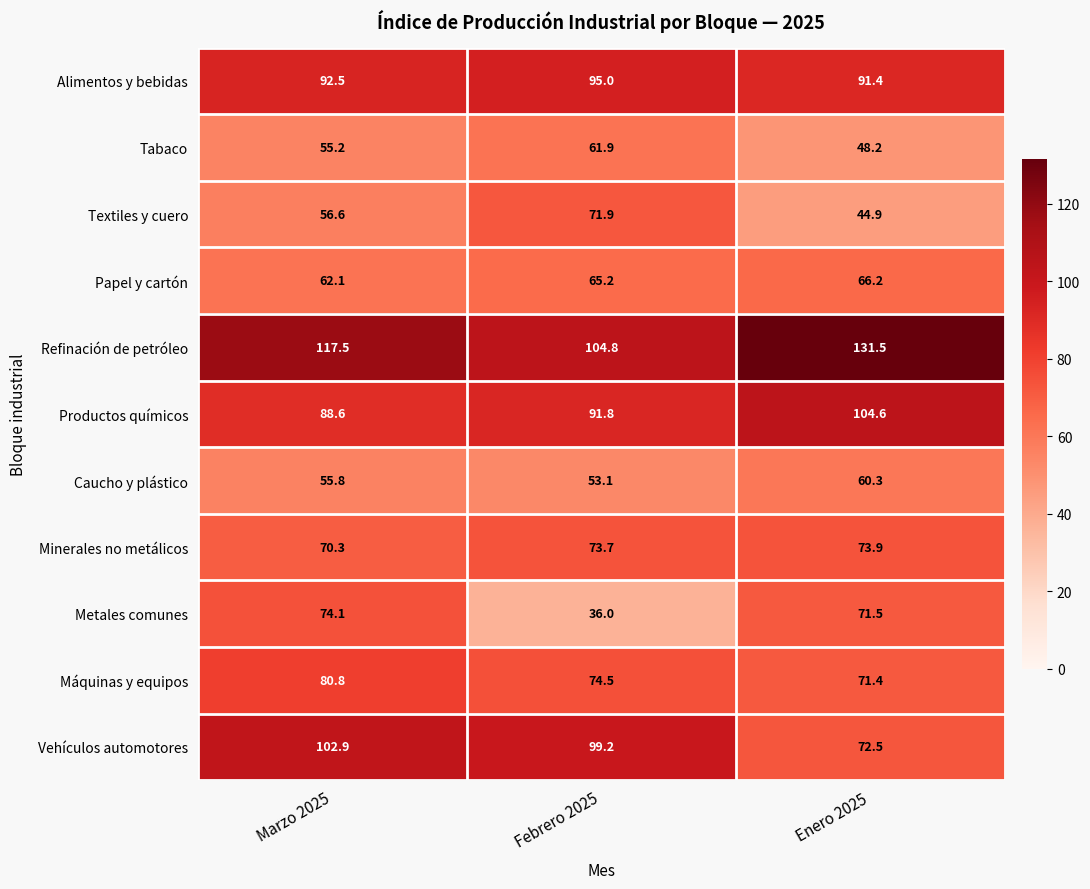

What is the maximum value shown in the chart?

131.5